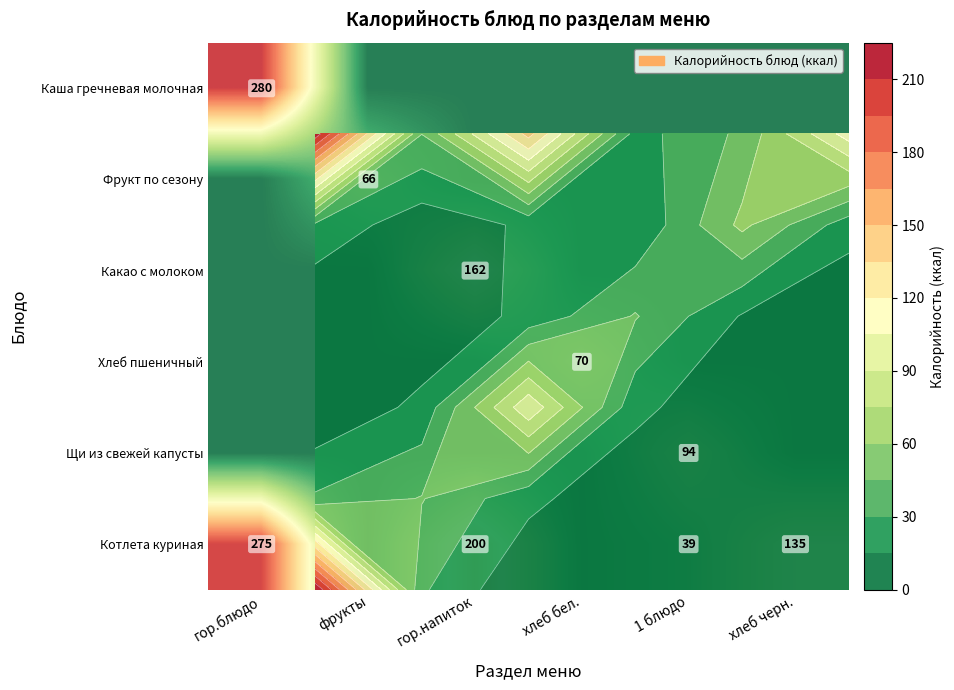

At which category does the chart reach its minimum across all series?

фрукты